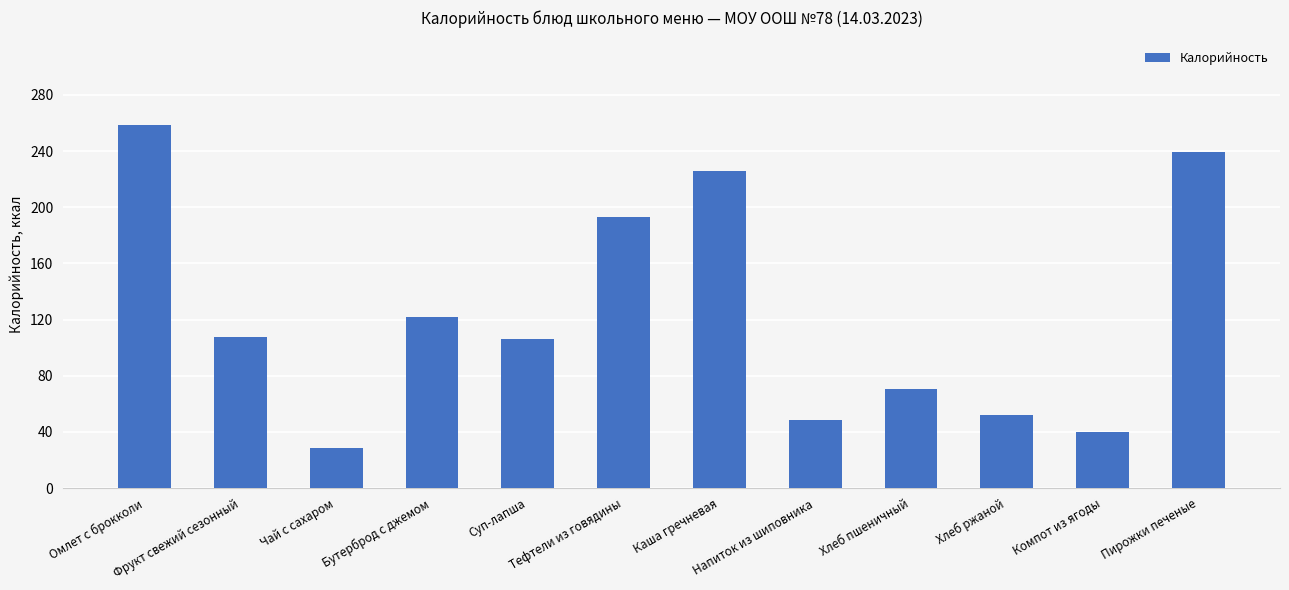

What is the change in value from Чай с сахаром to Пирожки печеные?

+211.2